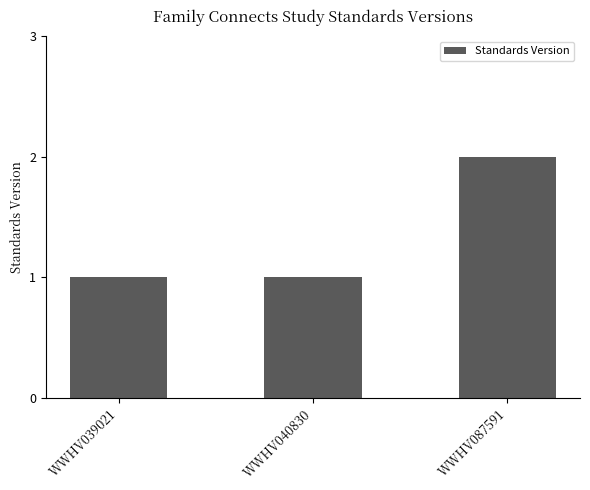

The chart shows a value of 1 at WWHV039021. True or false?

True